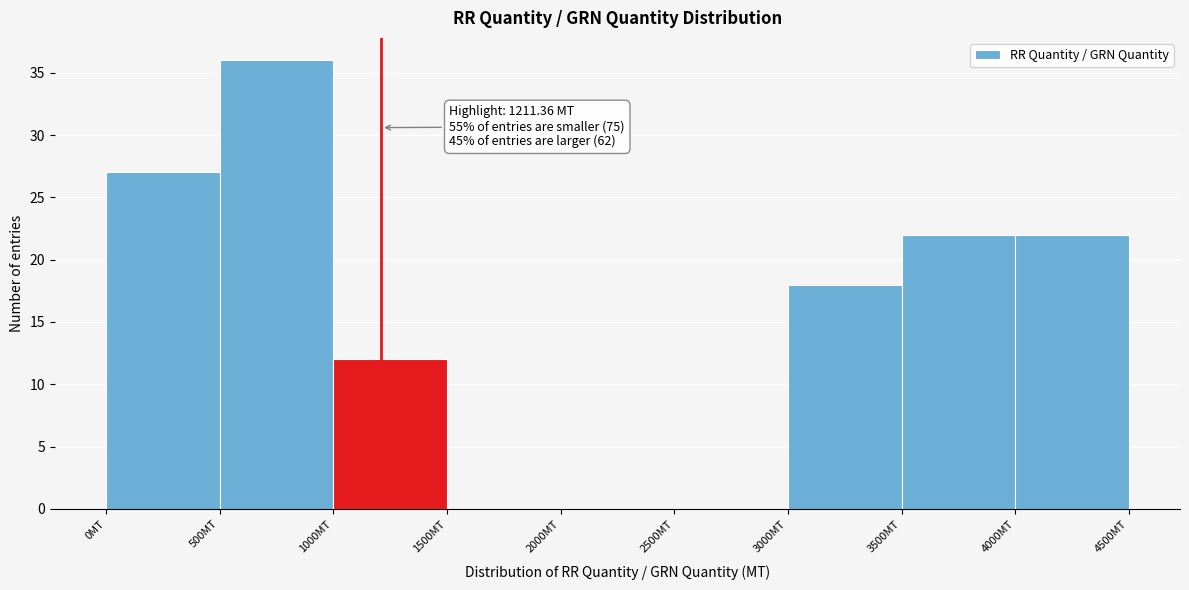

Over which range of the x-axis is the bar tallest?

500 to 1000